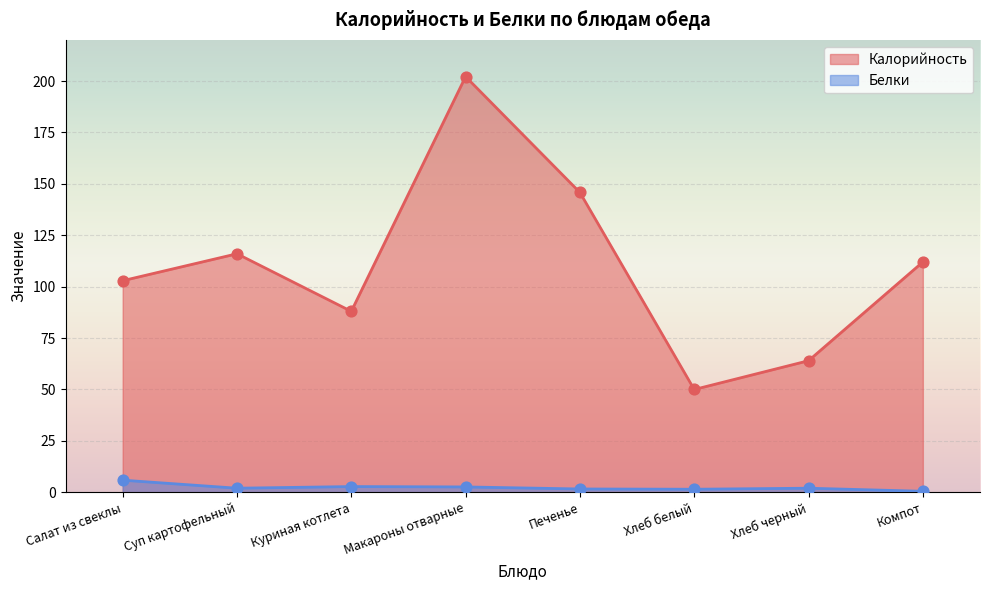

What is the total value across all series at Компот?

112.5